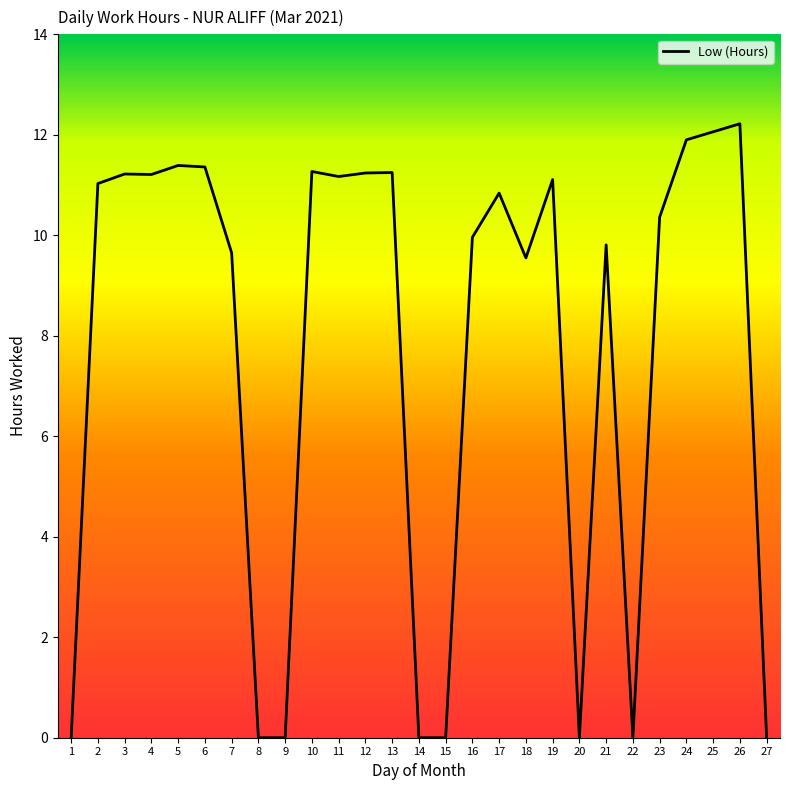

True or false: the data shows 12.2 at 26.

True